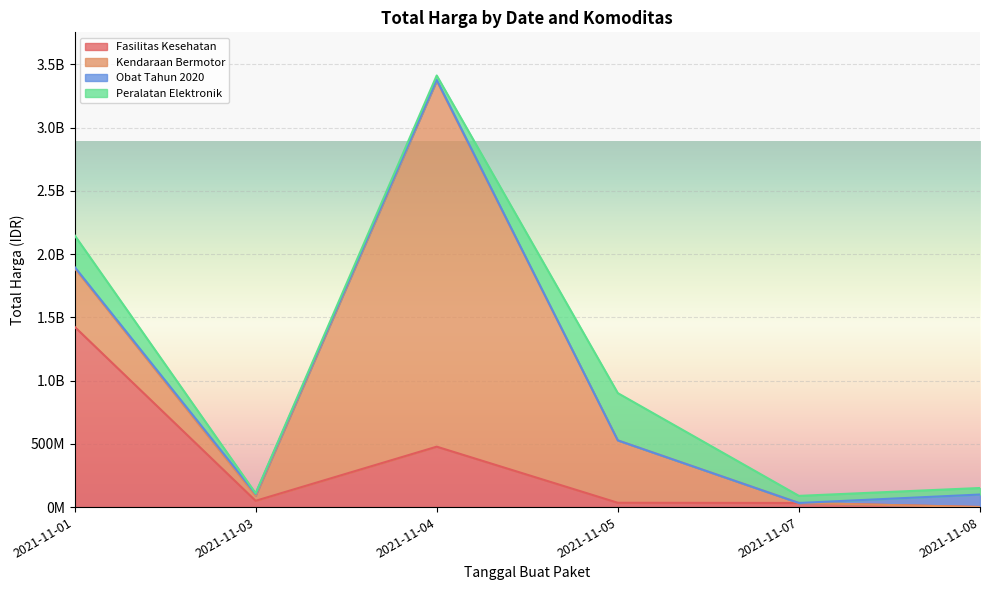

What is the average value of the Kendaraan Bermotor series?

648094017